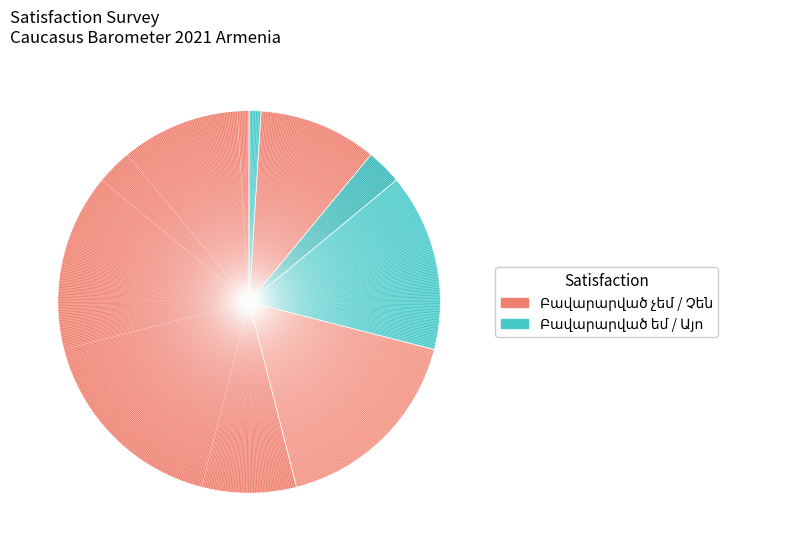

Do Ընդհանրապես բավարարված չեմ and Հրաժարվում եմ պատասխանել together represent more than half of the pie?

Yes